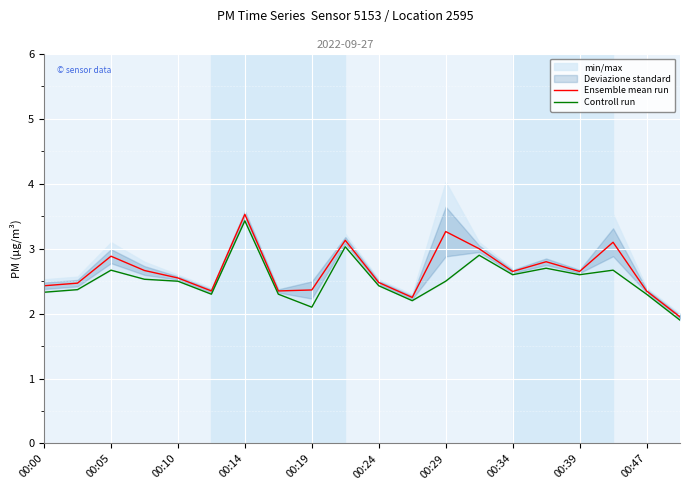

The value of Ensemble mean run at 00:14 is 3.5. True or false?

True